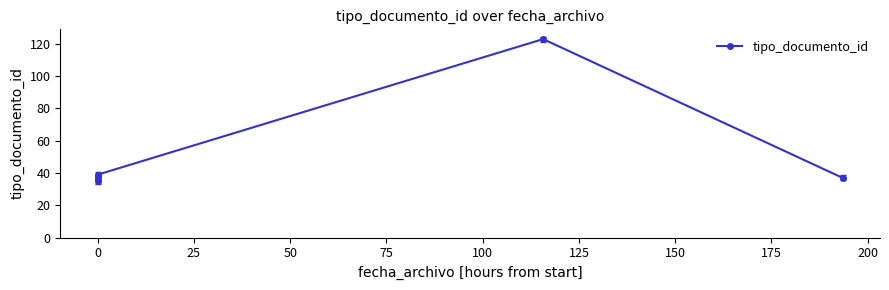

How many data points are less than 38?

3